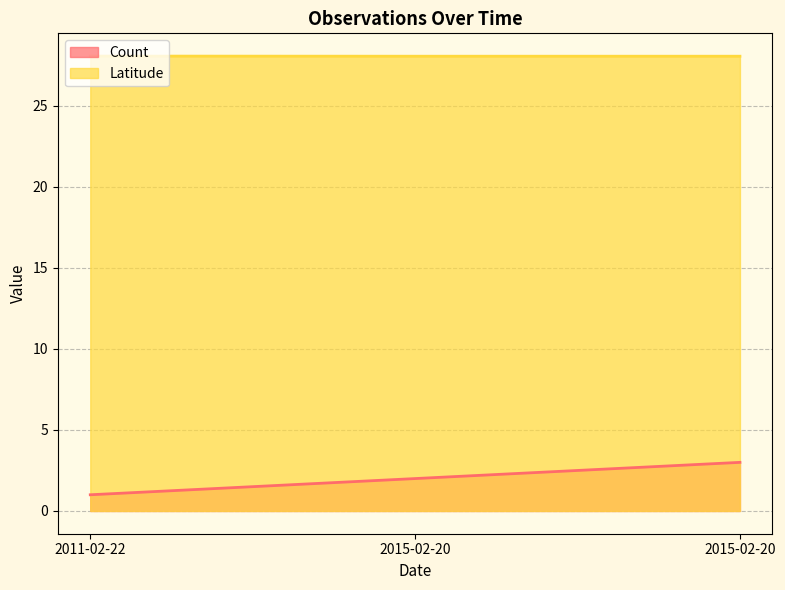

At which label does Latitude reach its peak?

2011-02-22